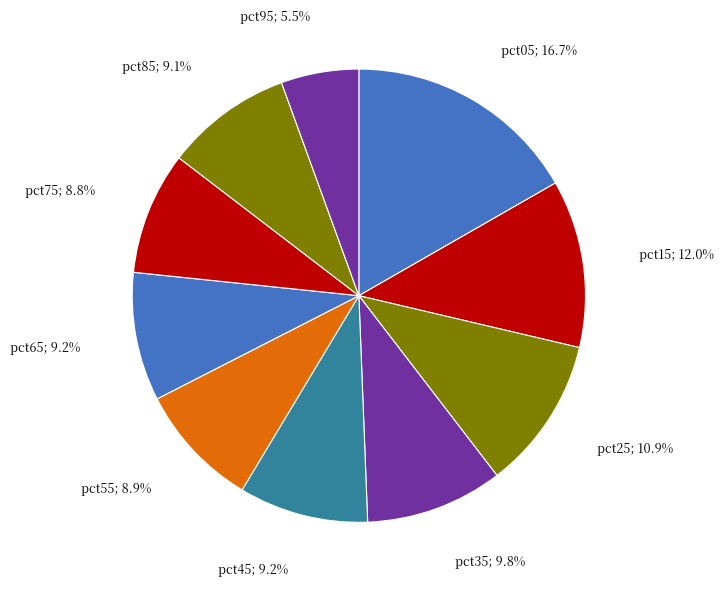

Combined, what portion of the pie is pct75 and pct95?

14.3%